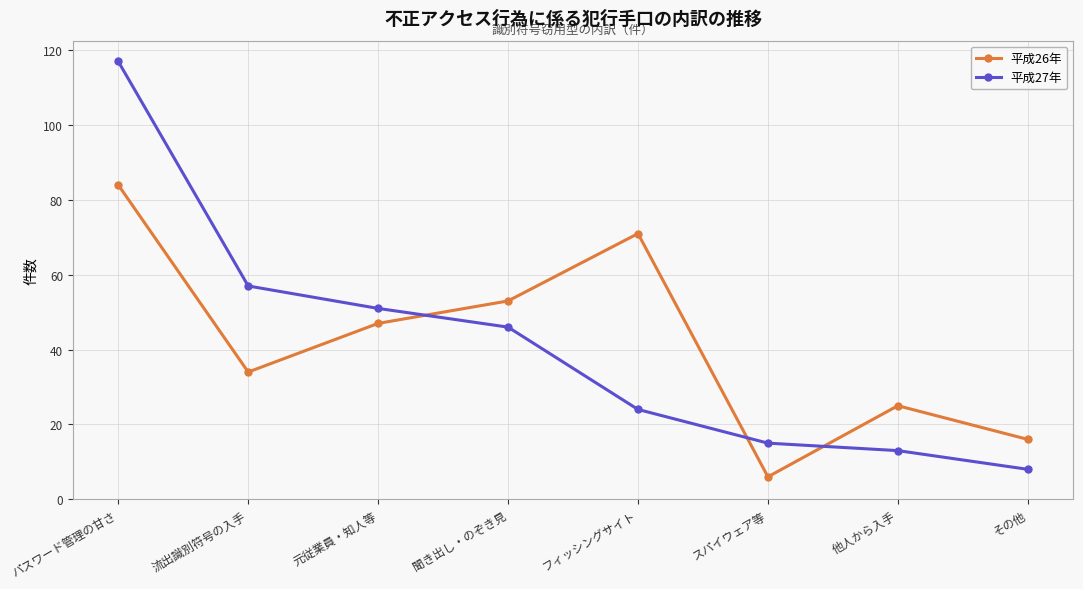

At which label is 平成26年 closest to 45?

元従業員・知人等